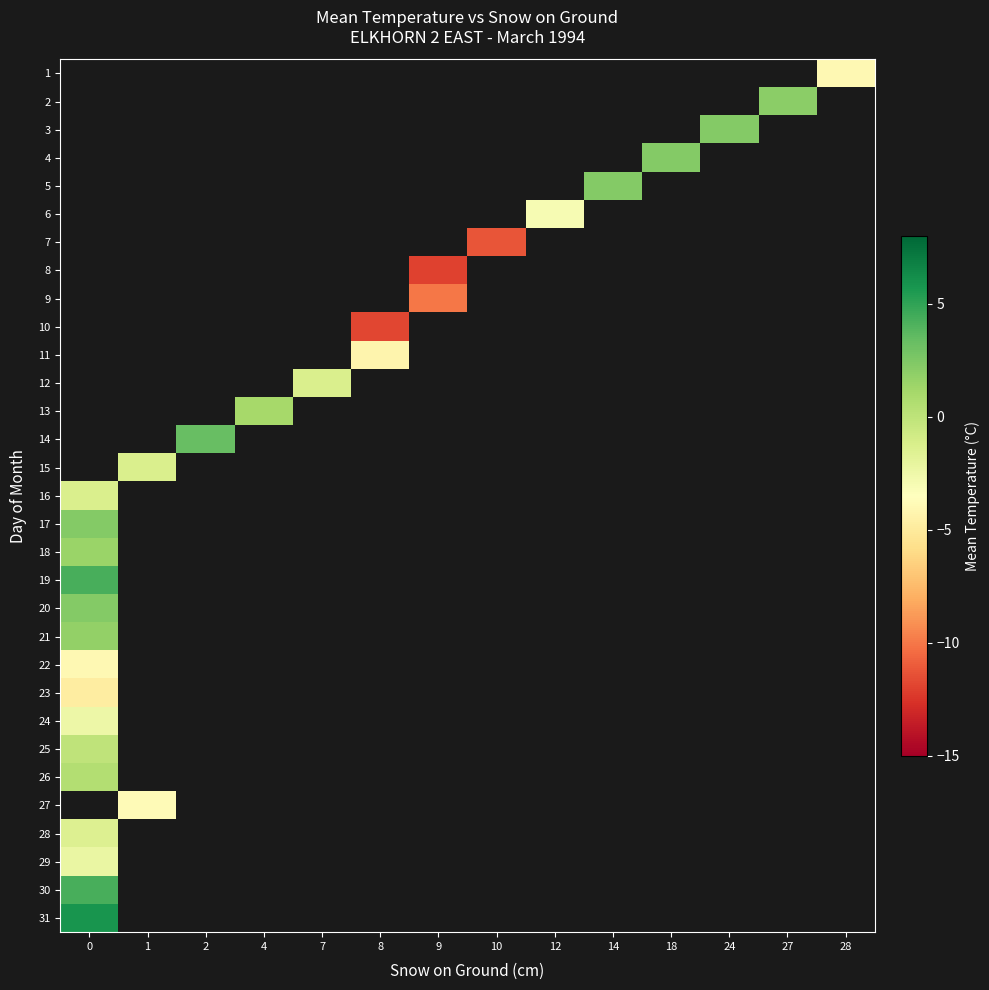

Rank the categories by row_0 value from highest to lowest.

0, 1, 2, 4, 7, 8, 9, 10, 12, 14, 18, 24, 27, 28